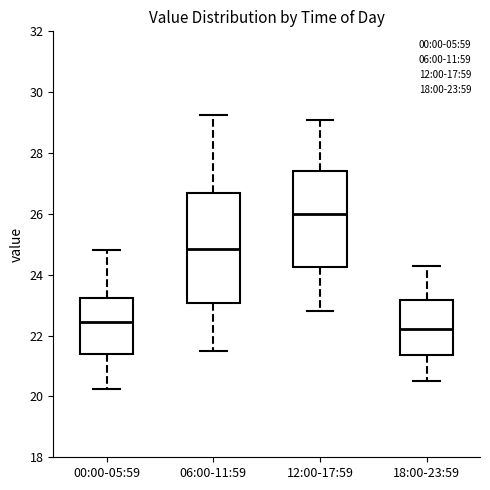

Comparing the boxes themselves (not the whiskers), which one is the tallest?

06:00-11:59